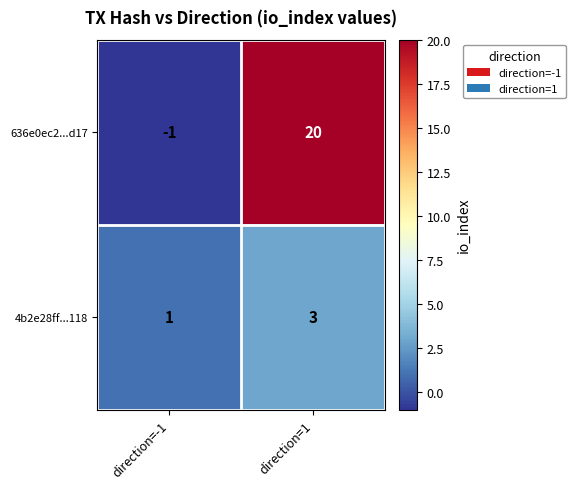

What is the difference between the highest and lowest values at direction=-1?

2